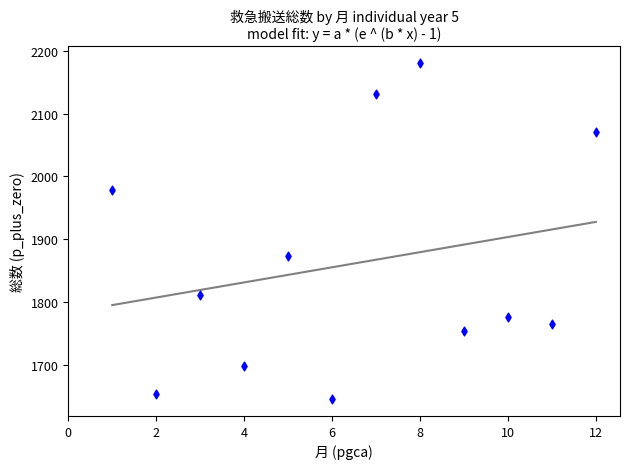

What Y value in the scatter plot is closest to 1913?

1873